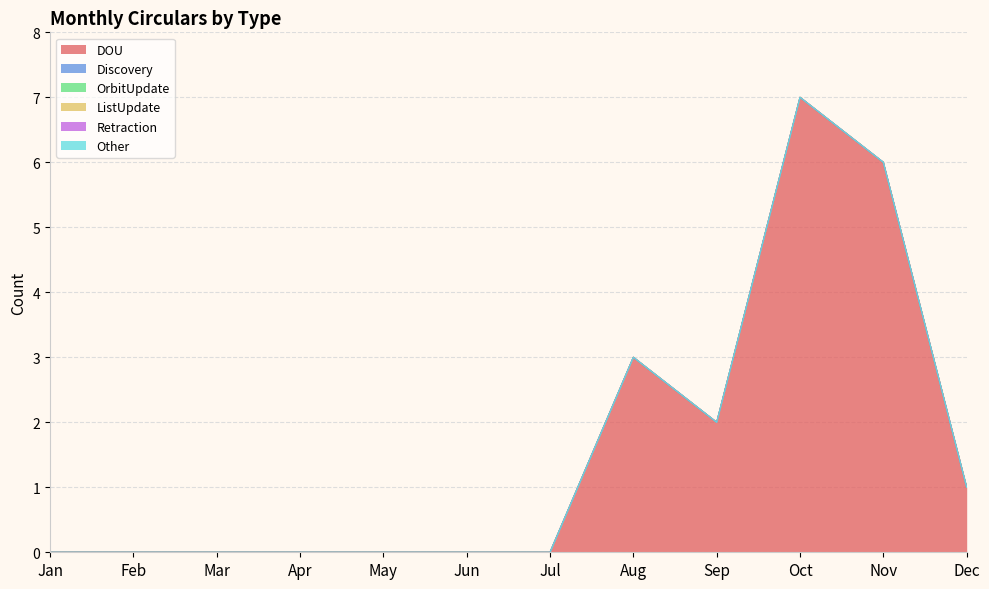

True or false: Discovery and OrbitUpdate intersect in this chart.

False